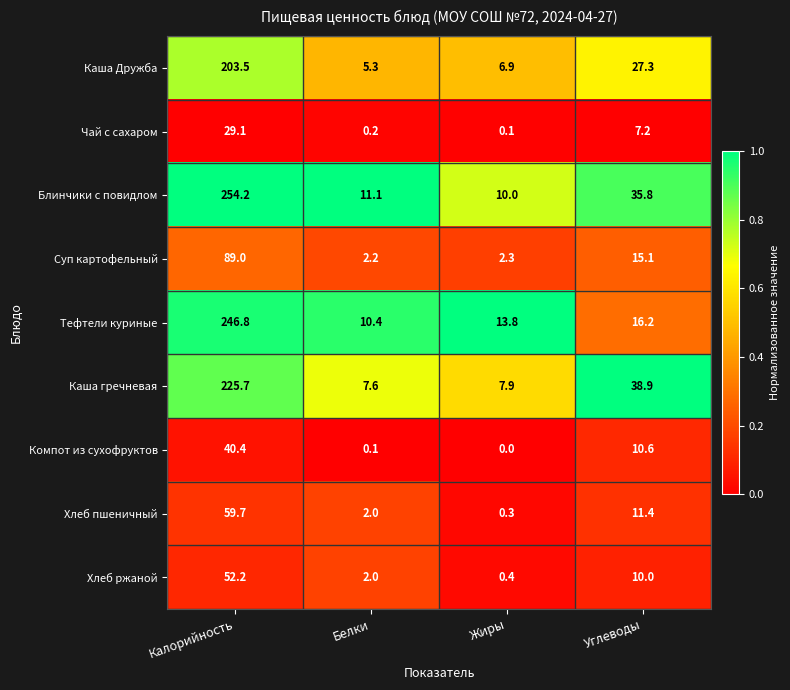

The Тефтели куриные series shows 25.7 at Углеводы. True or false?

False